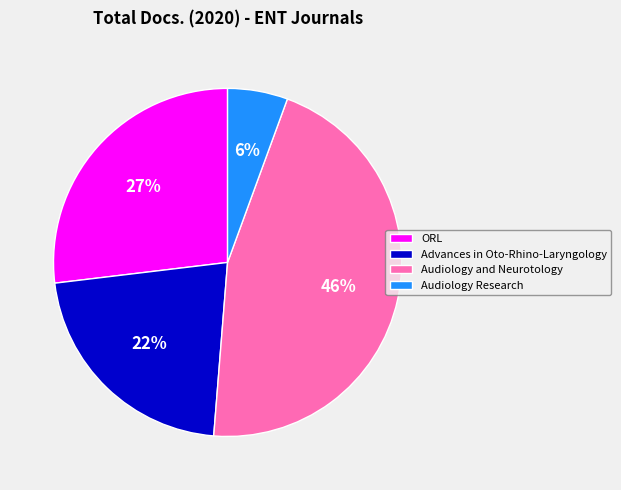

Which slice is the smallest?

Audiology Research